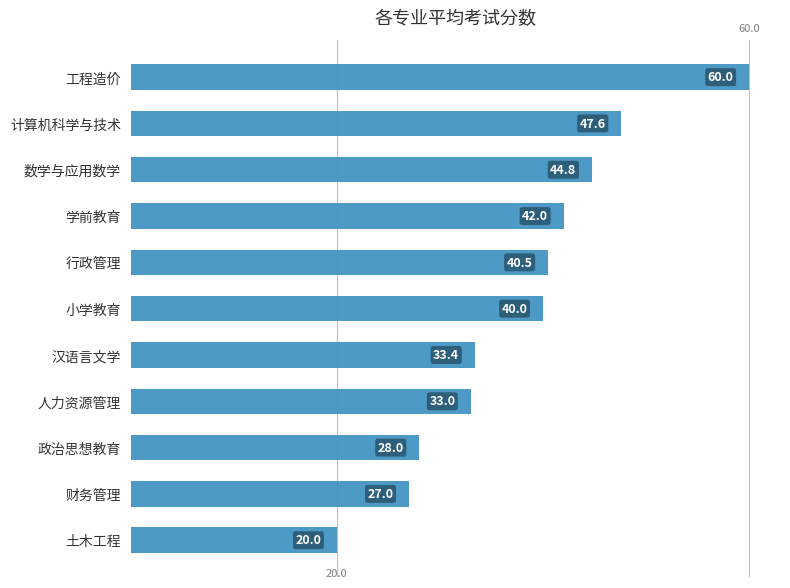

Where is the data nearest to the value 40?

小学教育